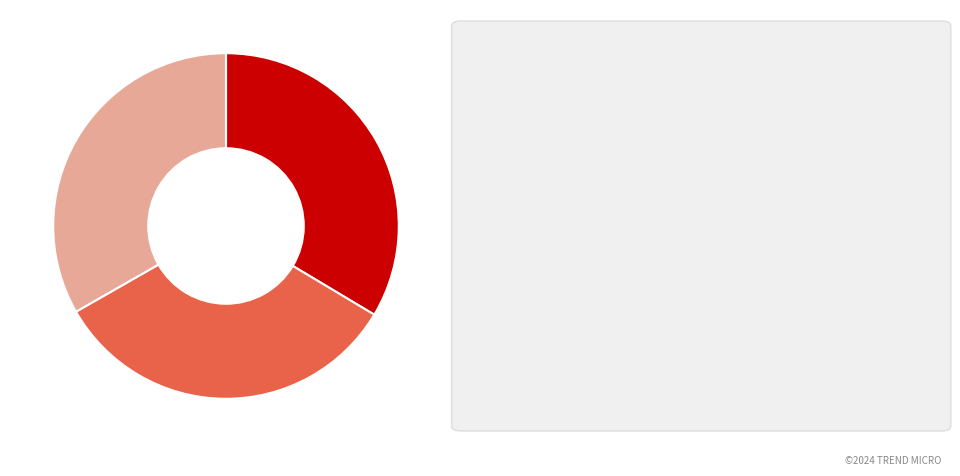

How many segments does this pie chart have?

3